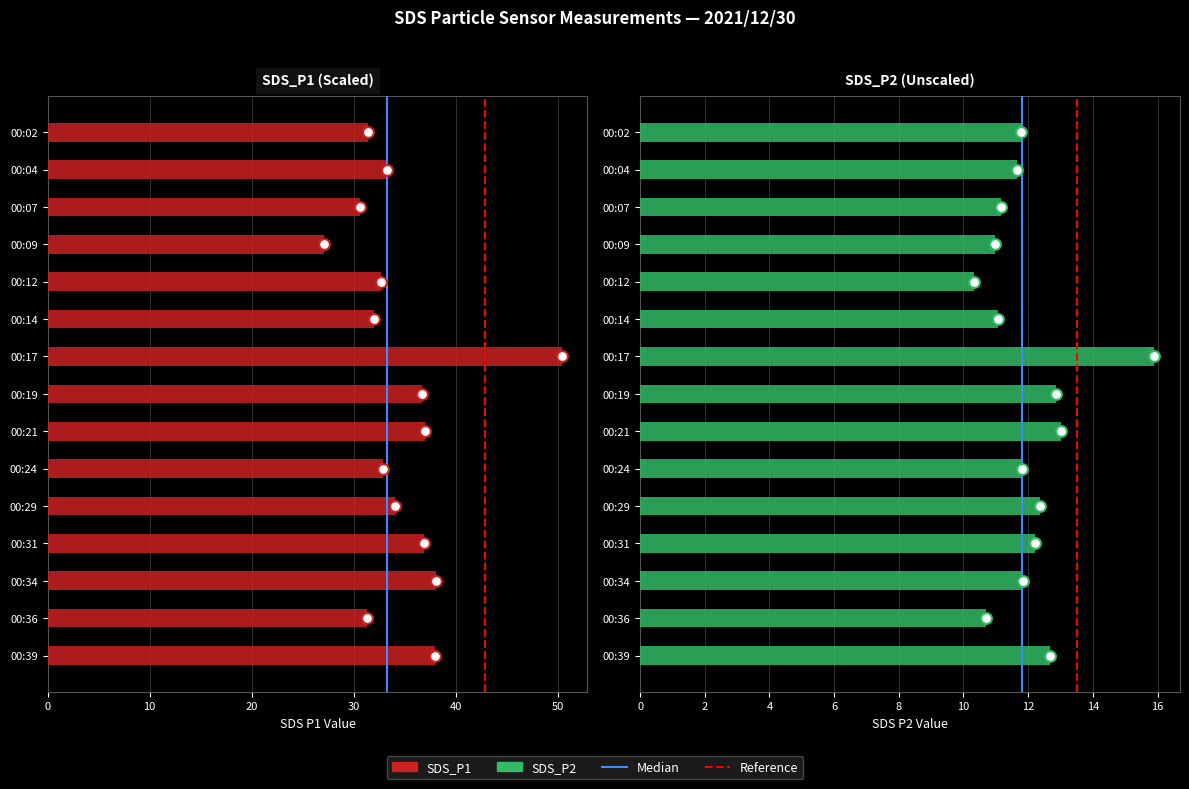

What are all the series names shown in the legend?

SDS_P1, SDS_P2